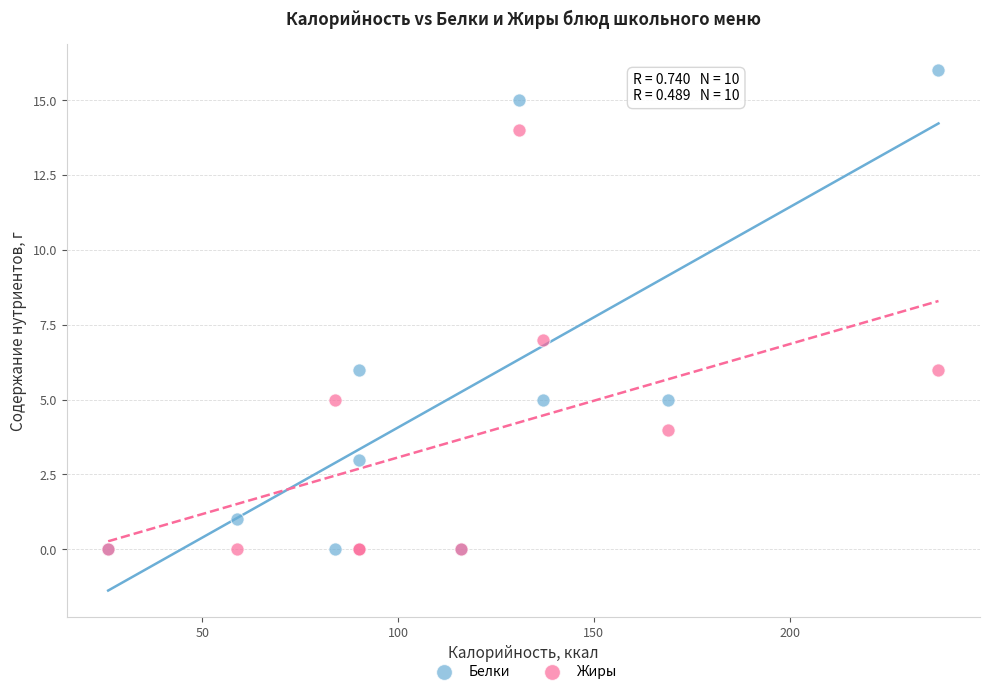

In the Белки series, what Y value is closest to 8?

6